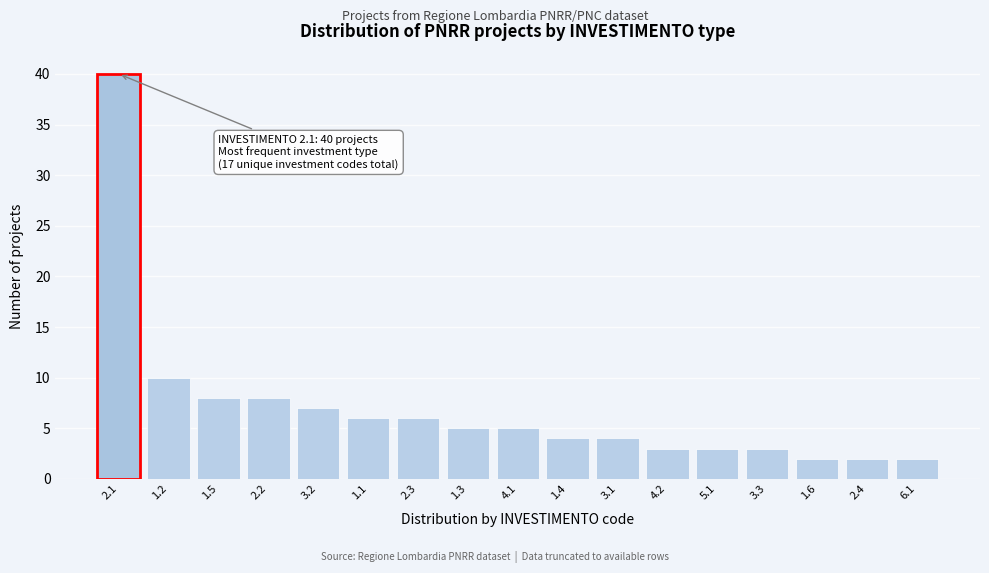

Reading left to right, transcribe all the data shown in this chart.

2.1=40	1.2=10	1.5=8	2.2=8	3.2=7	1.1=6	2.3=6	1.3=5	4.1=5	1.4=4	3.1=4	4.2=3	5.1=3	3.3=3	1.6=2	2.4=2	6.1=2